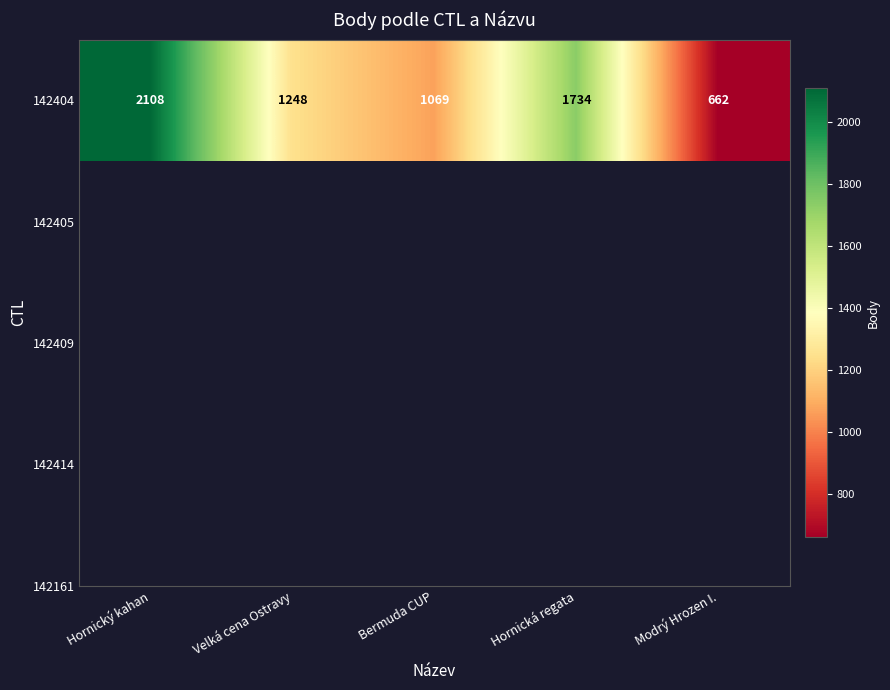

What is the sum of all values?

6821